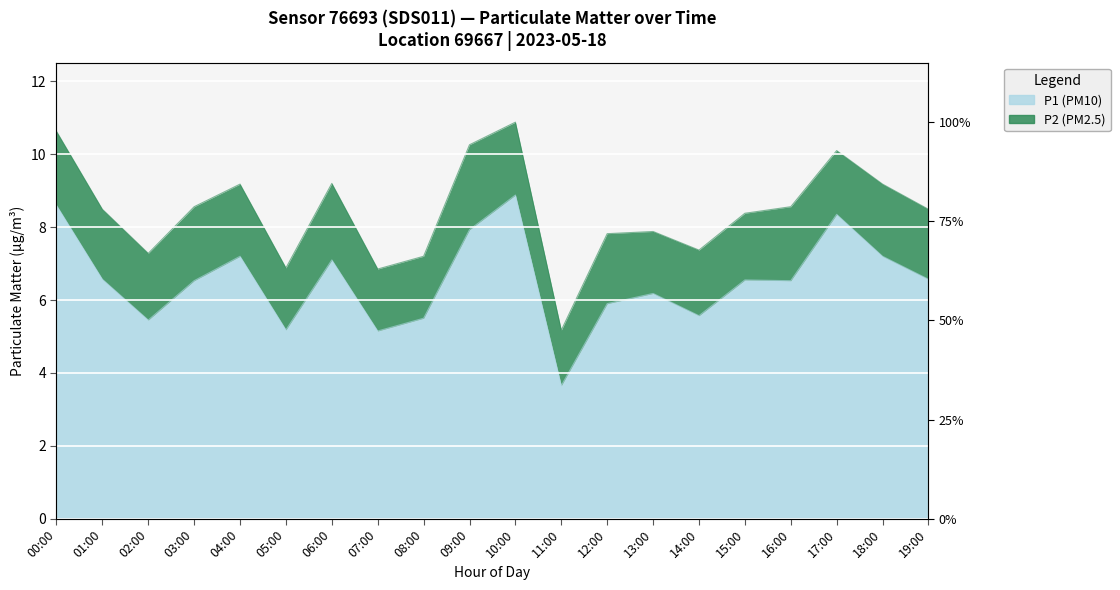

What is the label of the 20th point from the right?

00:00